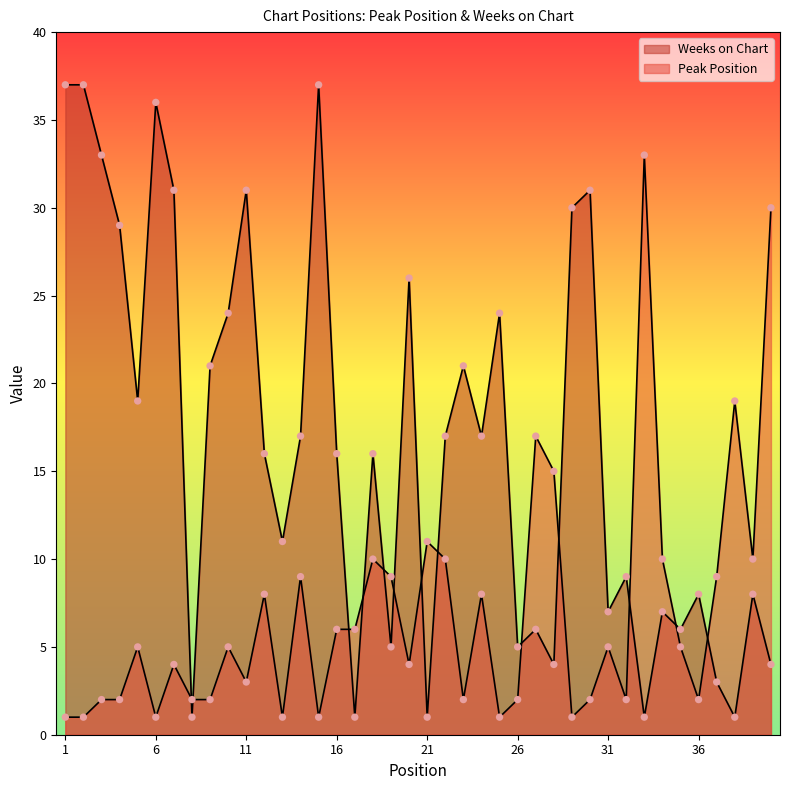

Is the value of Peak Position at 24 greater than the value of Weeks on Chart at 32?

No